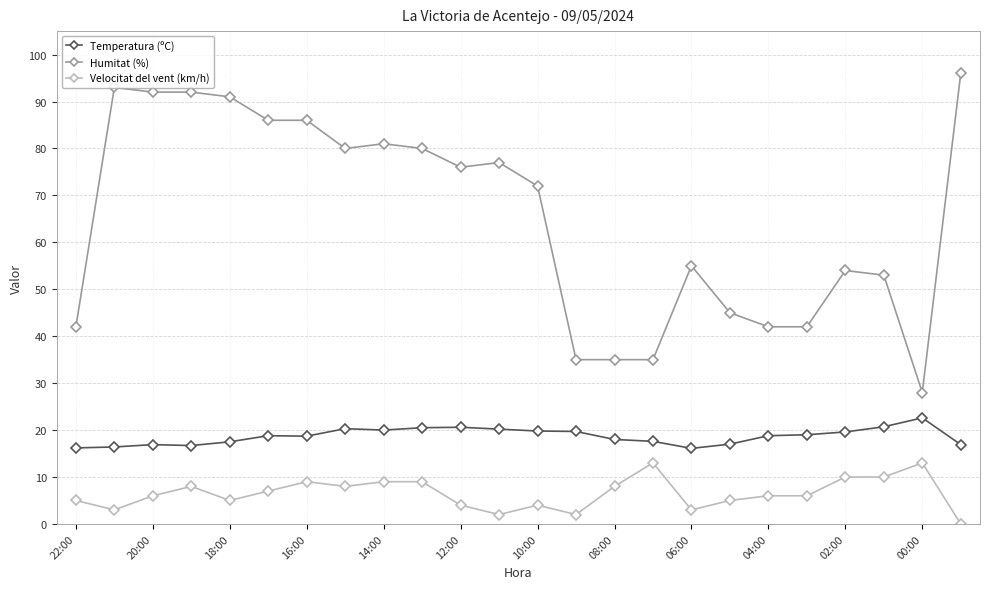

What is the difference between the maximum and second lowest values in the Velocitat del vent (km/h) series?

11.0